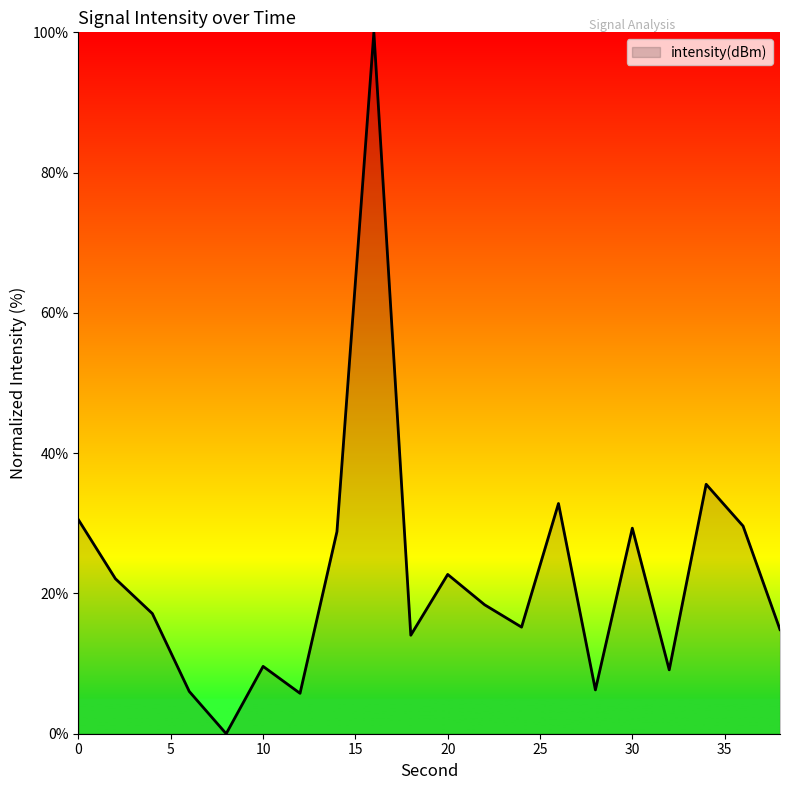

What is the maximum value shown in the chart?

100.0